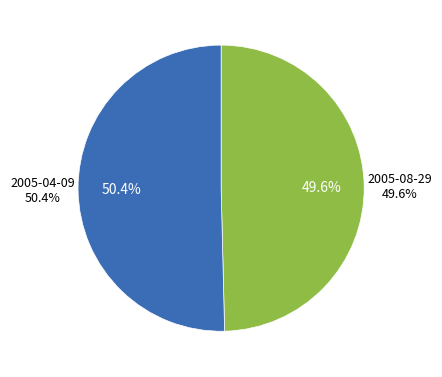

Approximately how many times larger is the value at 2005-04-09 compared to 2005-08-29?

1.0